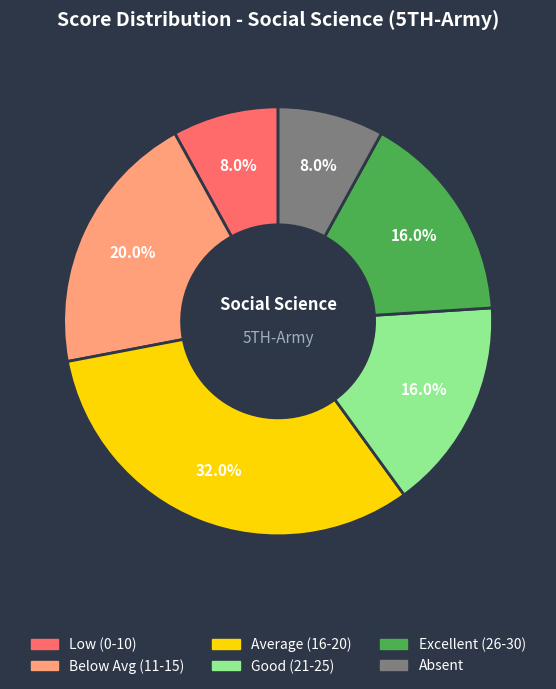

How many slices are in this pie chart?

6